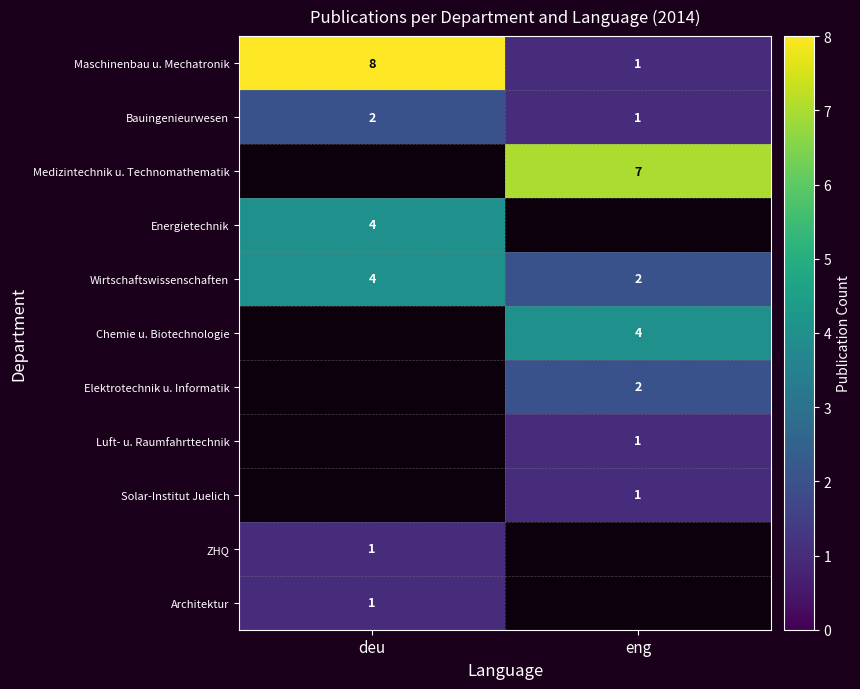

The value of Architektur at deu is 1.6. True or false?

False